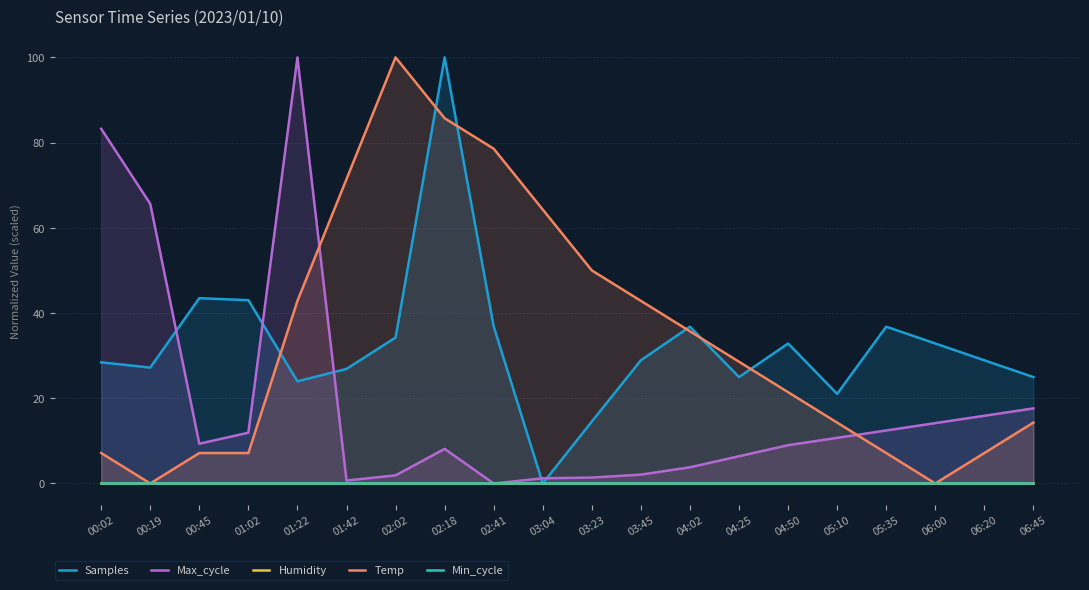

What is the value of the Samples point at the 6th from the left?

26.9